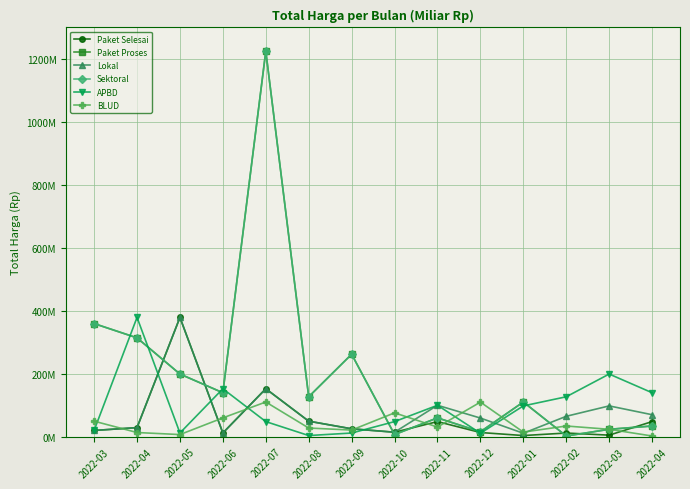

How many times do Paket Proses and BLUD cross each other?

5